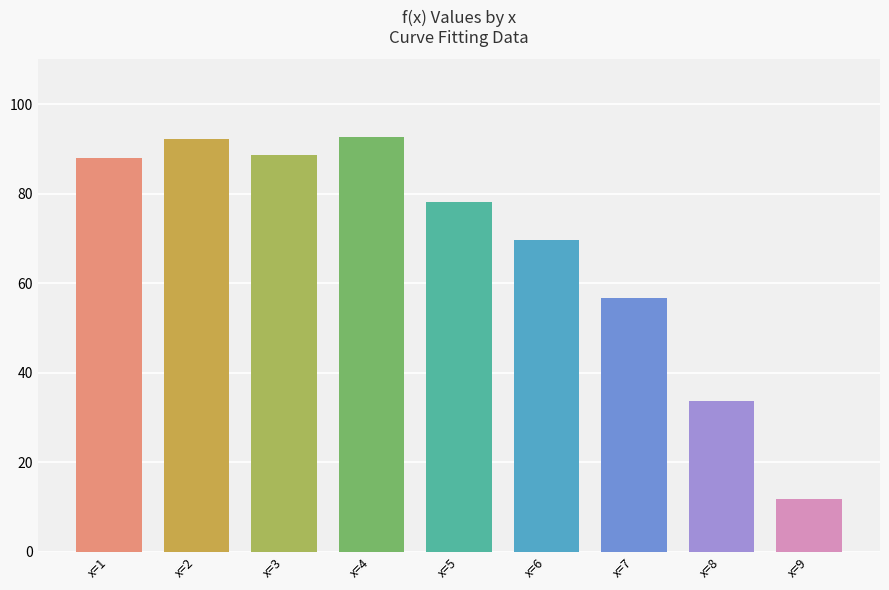

True or false: the data shows 33.7 at x=8.

True